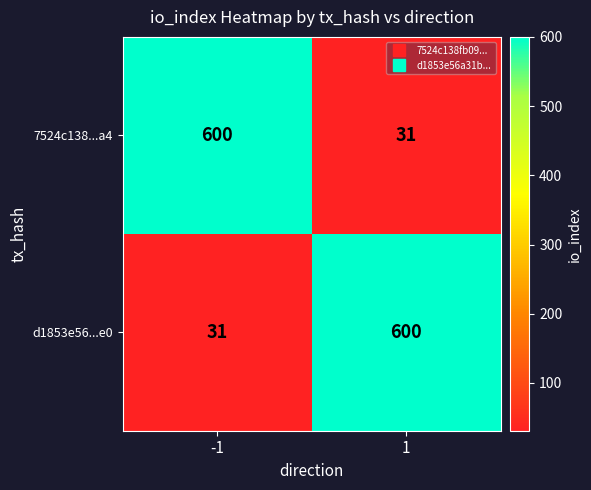

What is the maximum value for 7524c138...a4?

600